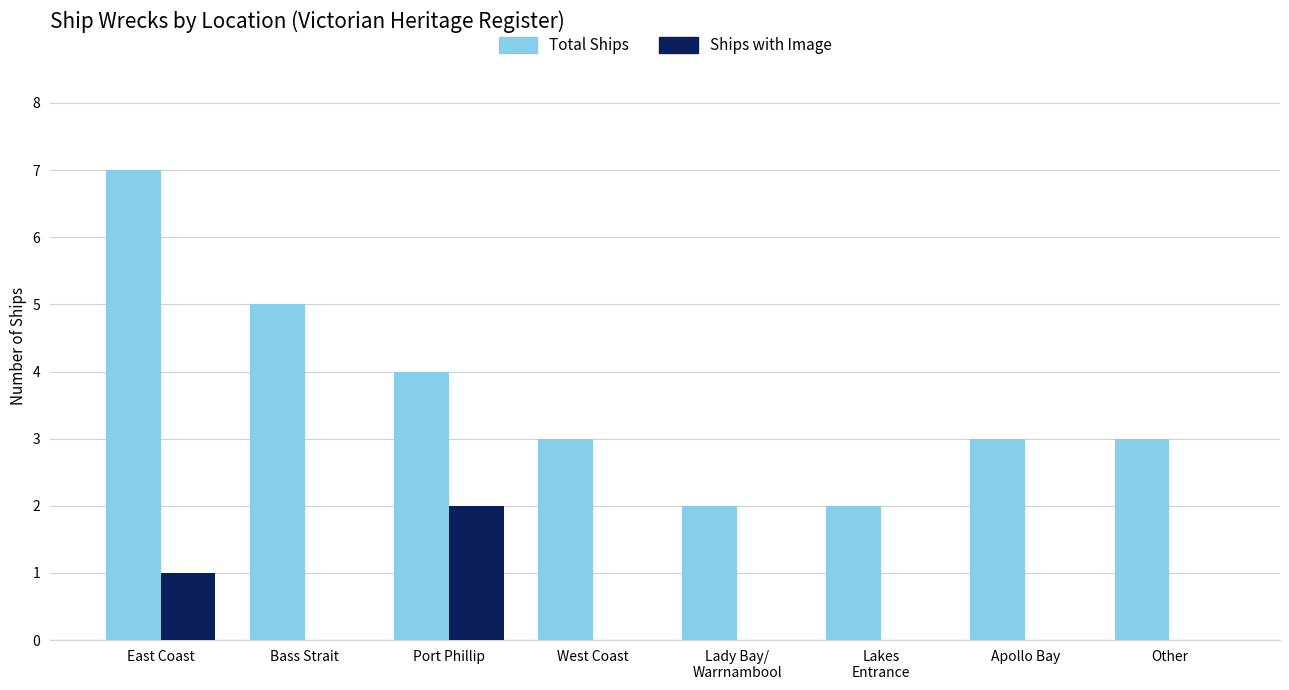

Which series has the largest total across all categories?

Total Ships